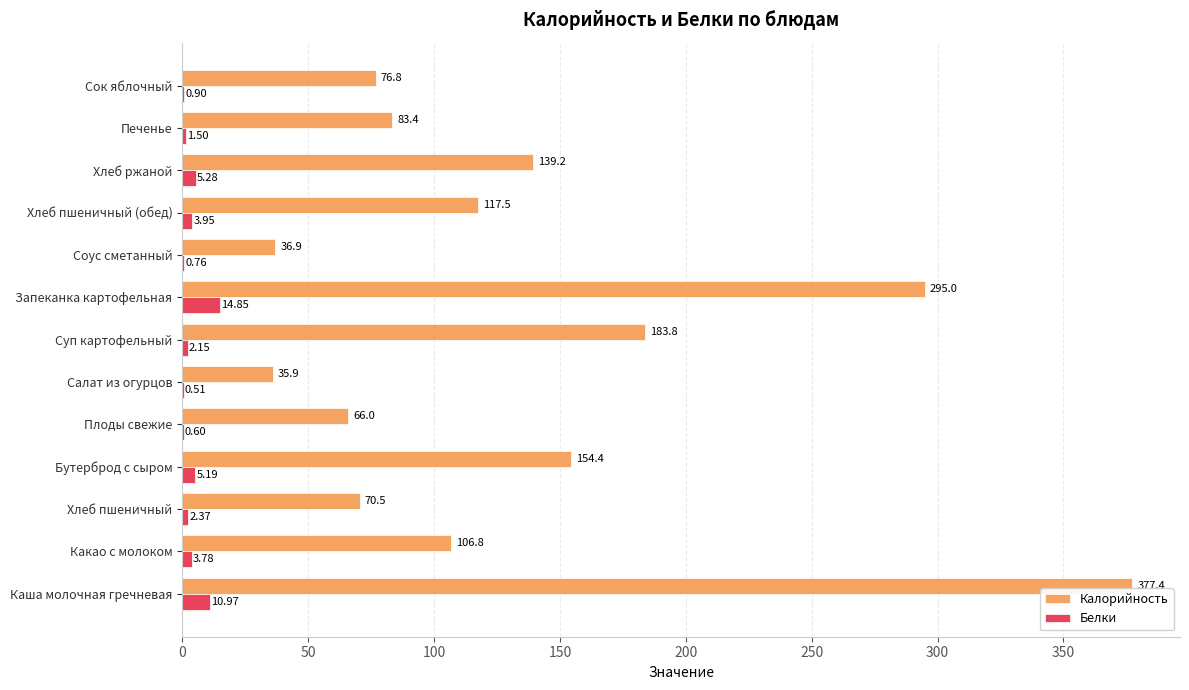

What is the total value across all series at Хлеб пшеничный (обед)?

121.5